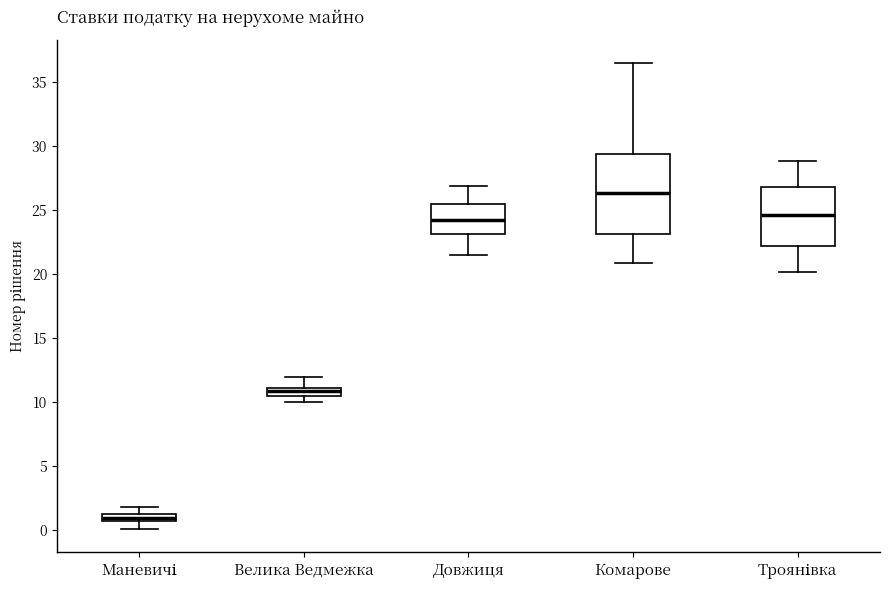

Which box has the highest median line?

Комарове